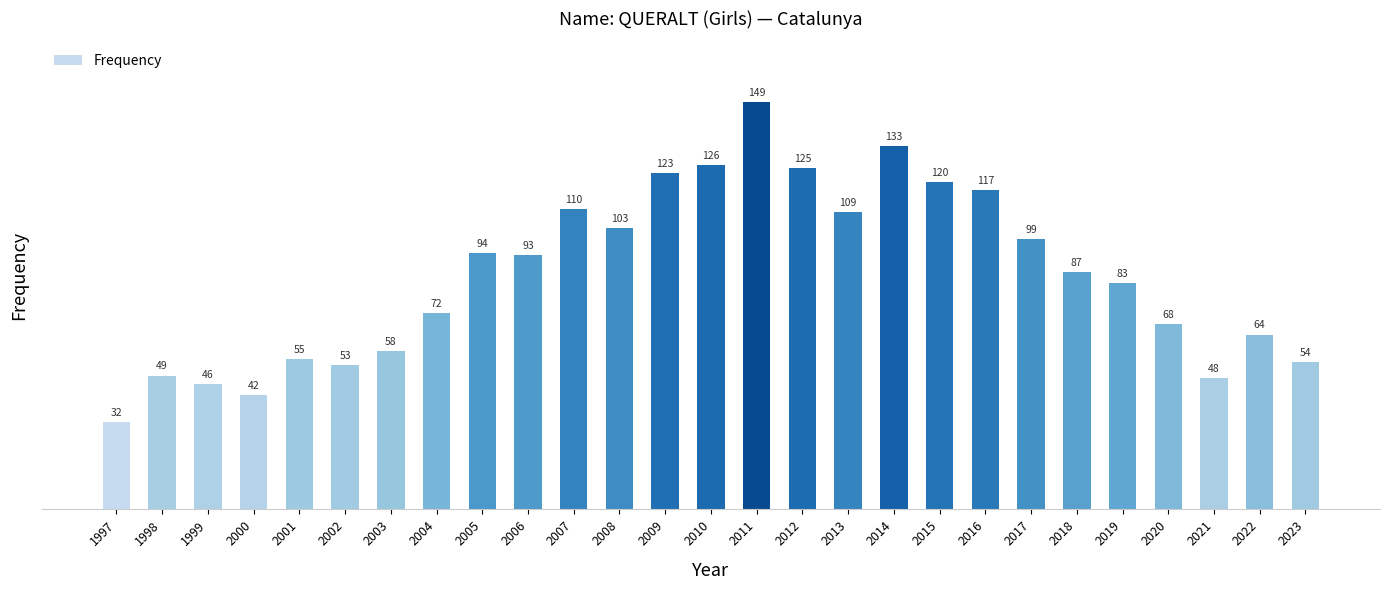

Reading right to left, list all the values displayed in this chart.

54	64	48	68	83	87	99	117	120	133	109	125	149	126	123	103	110	93	94	72	58	53	55	42	46	49	32